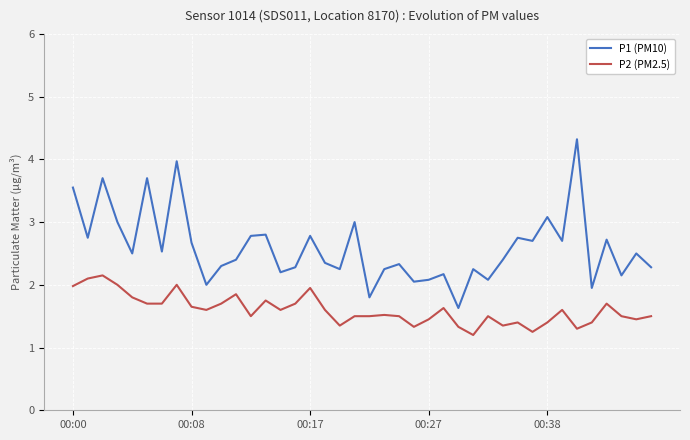

True or false: P1 (PM10) and P2 (PM2.5) intersect in this chart.

False